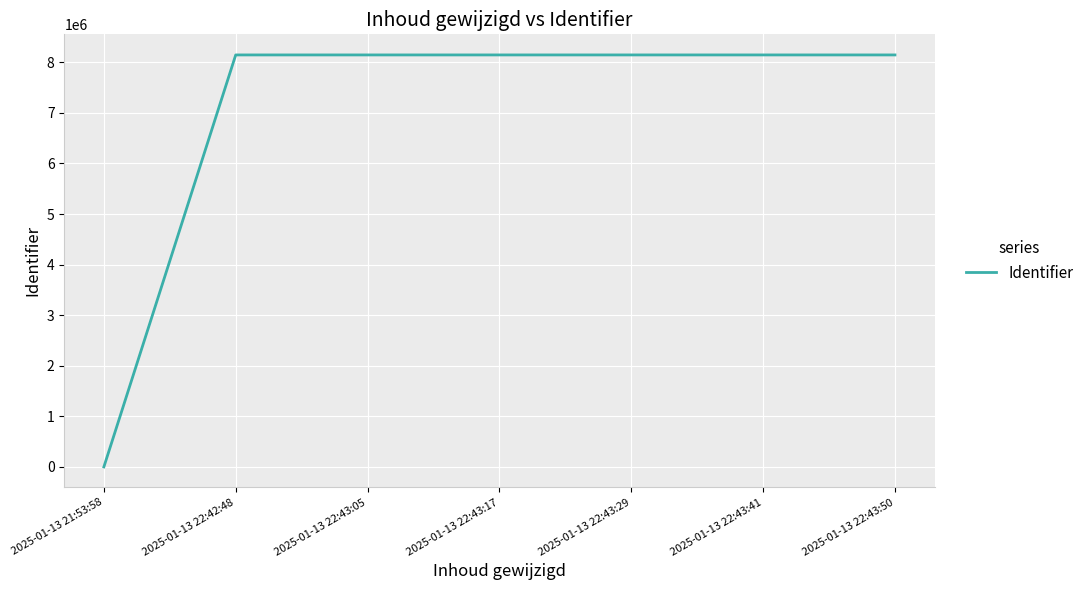

How many values are above zero?

6